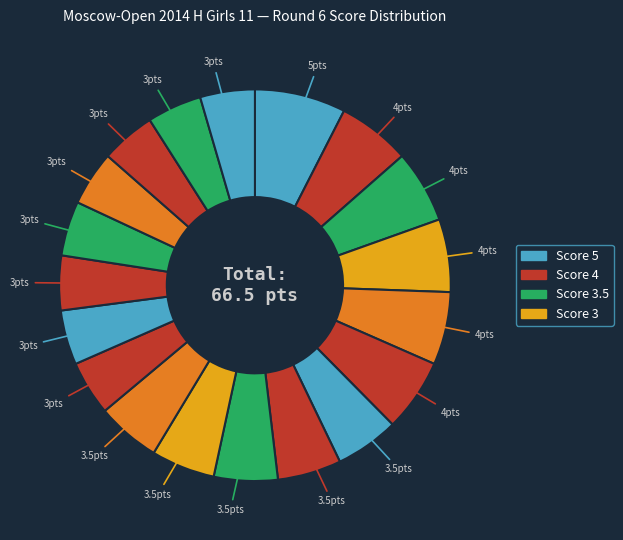

Count the number of slices in the pie.

19